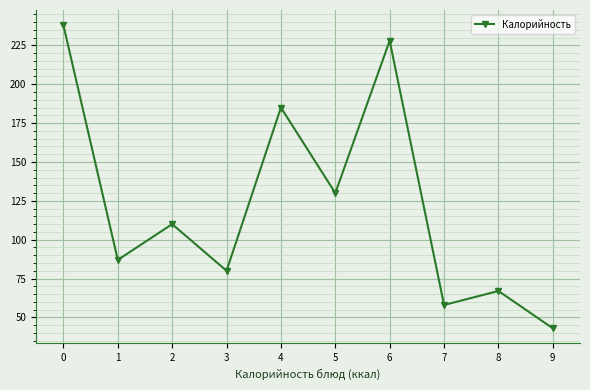

Is this an area chart (filled region under the line)?

No